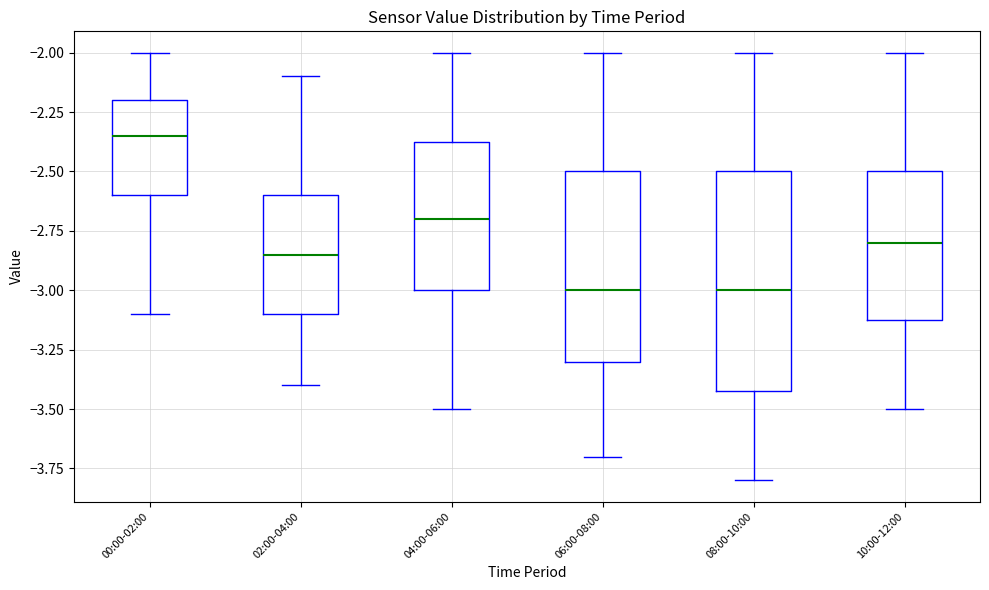

Reading left to right, transcribe this box plot: for each box, give where its median line is, the range the box spans, and where its two whiskers end, as read against the y-axis. The values are not printed on the chart, so give them approximately, as read against the axis.

00:00-02:00: median -2.35, box -2.60 to -2.20, whiskers -3.10 to -2.00
02:00-04:00: median -2.85, box -3.10 to -2.60, whiskers -3.40 to -2.10
04:00-06:00: median -2.70, box -3.00 to -2.35, whiskers -3.50 to -2.00
06:00-08:00: median -3.00, box -3.30 to -2.50, whiskers -3.70 to -2.00
08:00-10:00: median -3.00, box -3.40 to -2.50, whiskers -3.80 to -2.00
10:00-12:00: median -2.80, box -3.10 to -2.50, whiskers -3.50 to -2.00